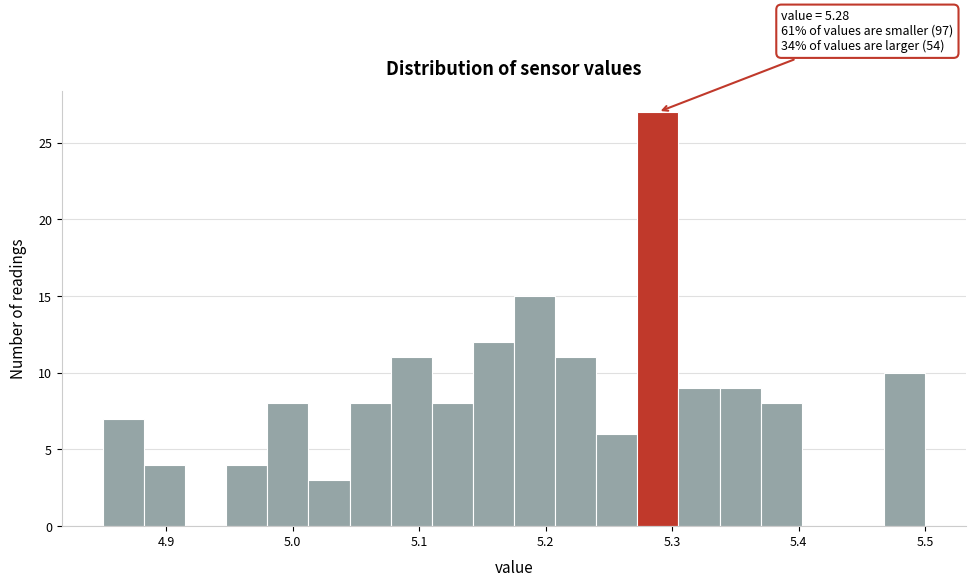

Read against the x-axis, roughly where is the centre of the tallest bar?

5.29